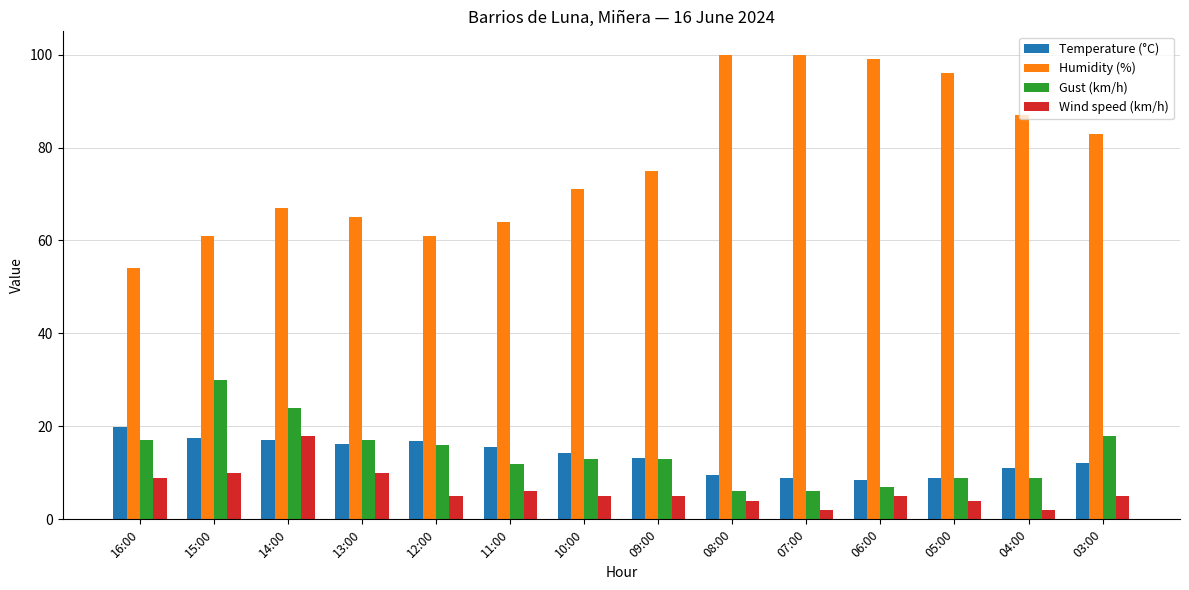

Which series has the widest spread of values?

Humidity (%)